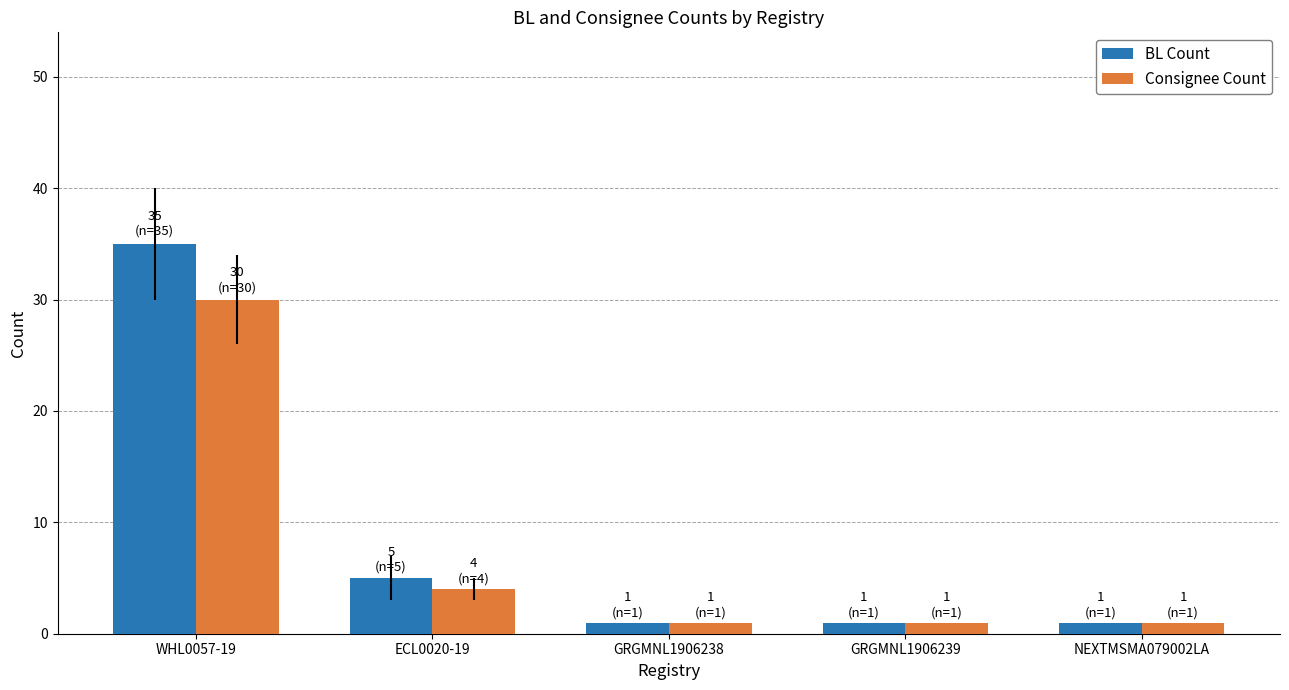

Which category has the highest value in the Consignee Count series?

WHL0057-19